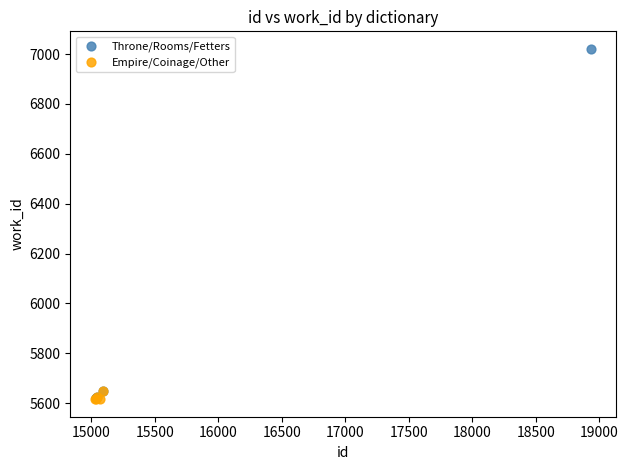

Which series contains the highest Y value?

Throne/Rooms/Fetters